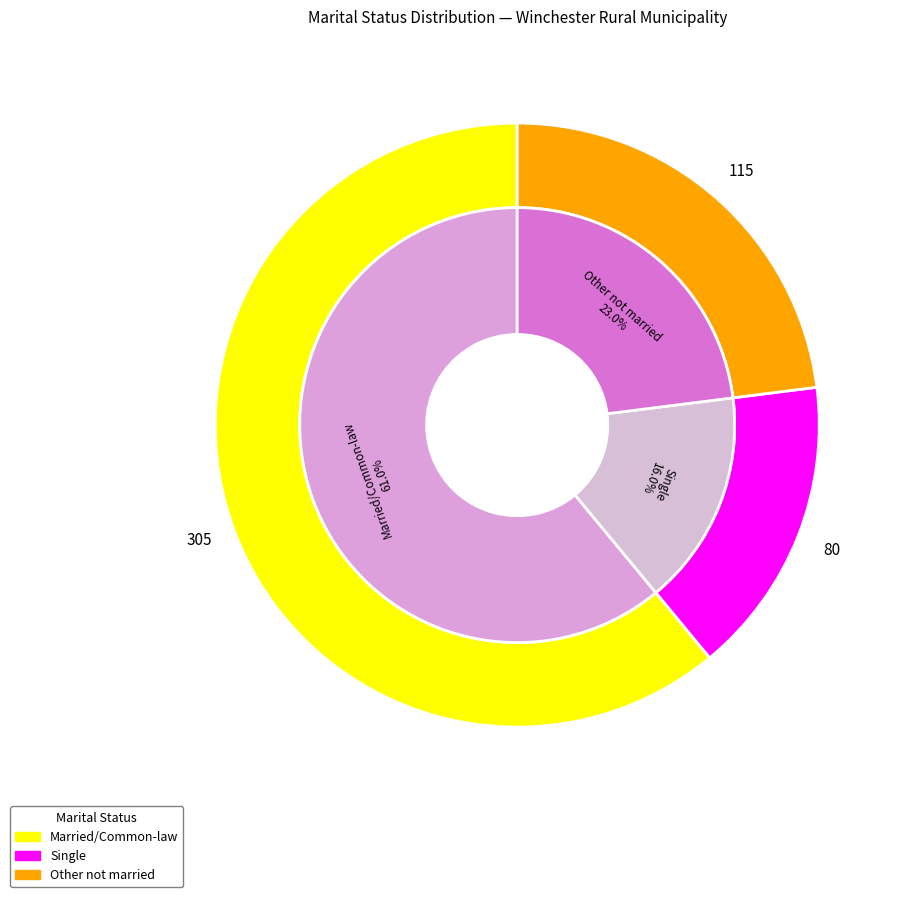

Which has a higher value, Married or living with a common-law partner or Single (never legally married)?

Married or living with a common-law partner